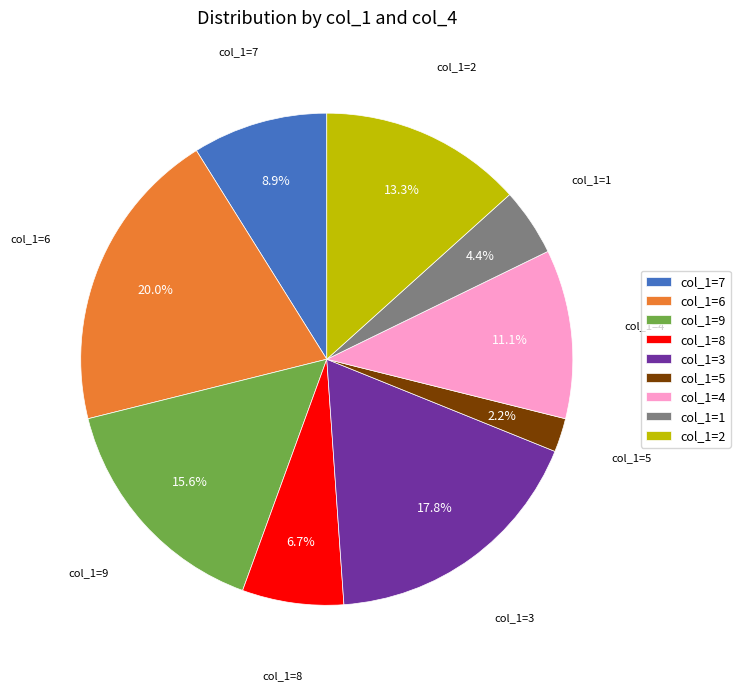

Approximately how many times larger is the value at col_1=7 compared to col_1=3?

0.5